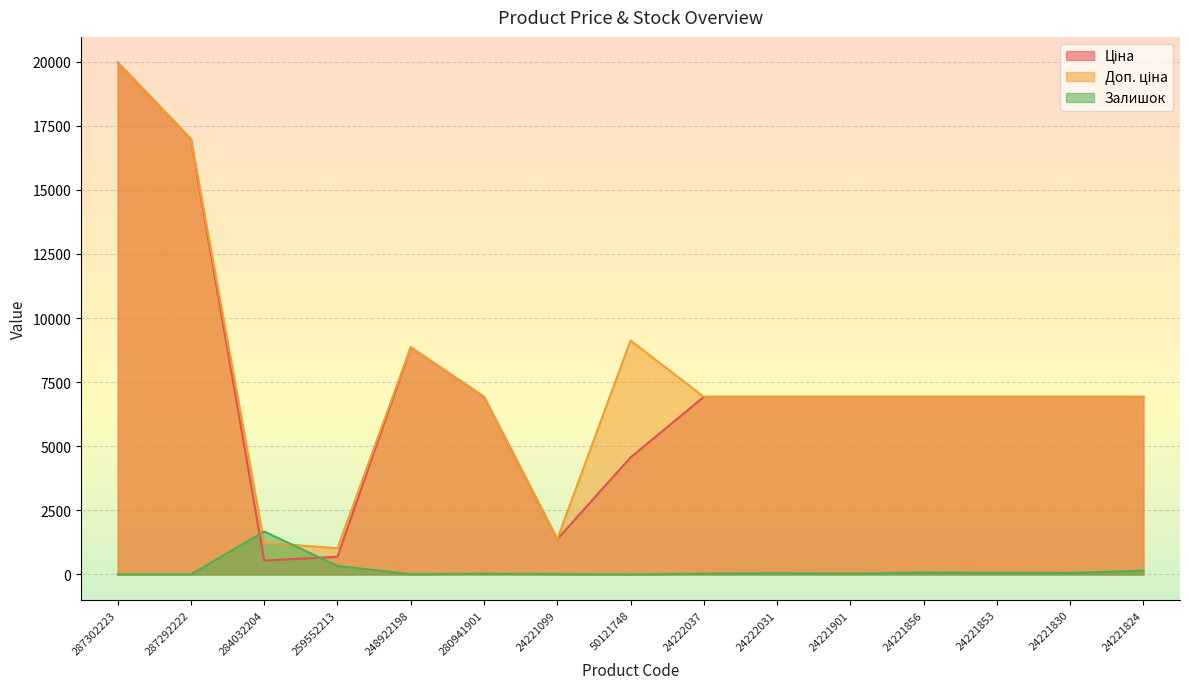

What is the sum of all Ціна values?

108372.4